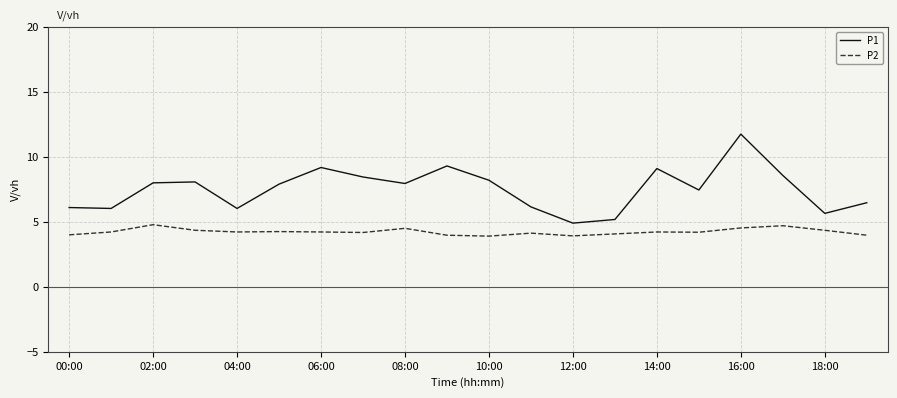

True or false: P2 and P1 cross at least once.

False